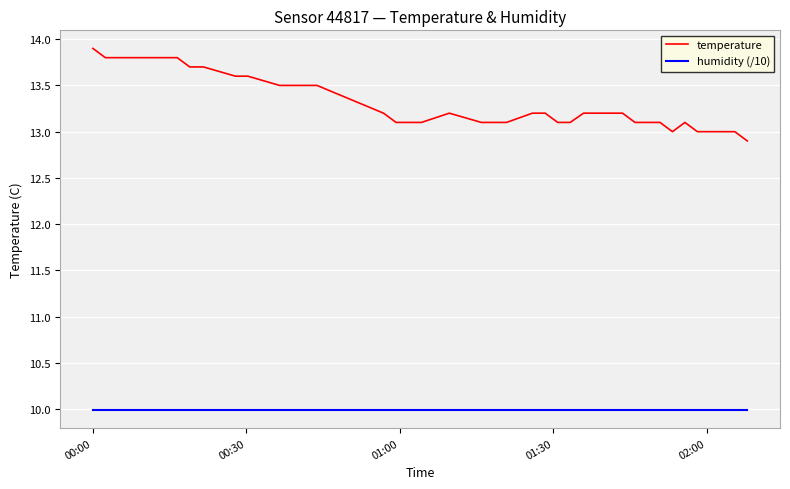

Which series has the largest range (max minus min)?

temperature